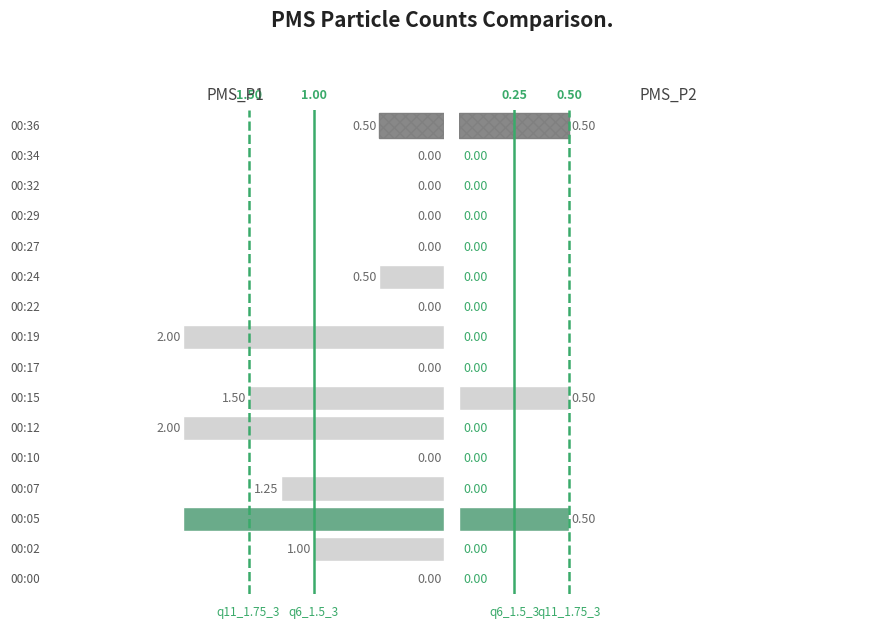

Count the PMS_P2 values in the range 0 to 1.

16